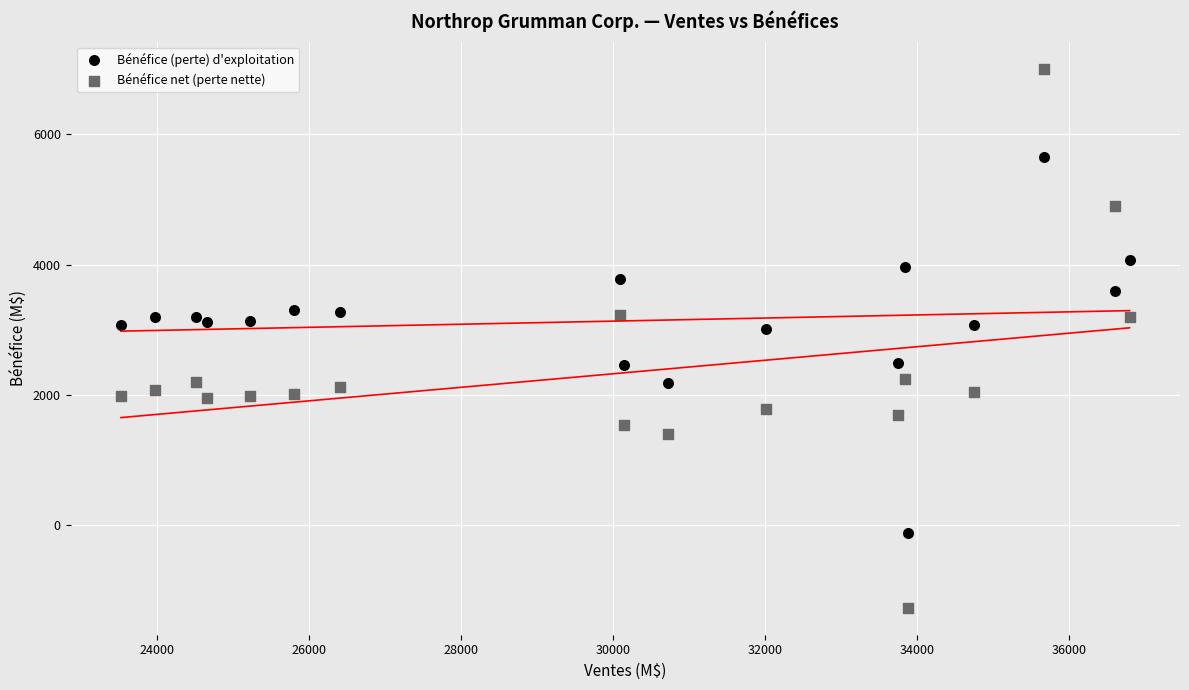

What is the X range (max minus min) for the scatter plot?

13273